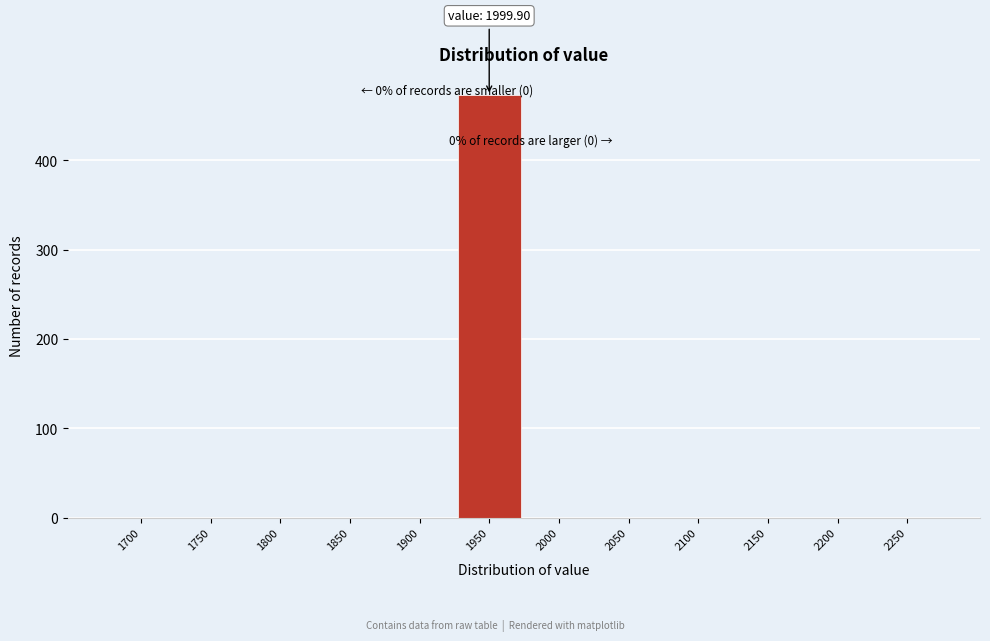

Reading left to right, transcribe all the data shown in this chart.

1700=0	1750=0	1800=0	1850=0	1900=0	1950=473	2000=0	2050=0	2100=0	2150=0	2200=0	2250=0